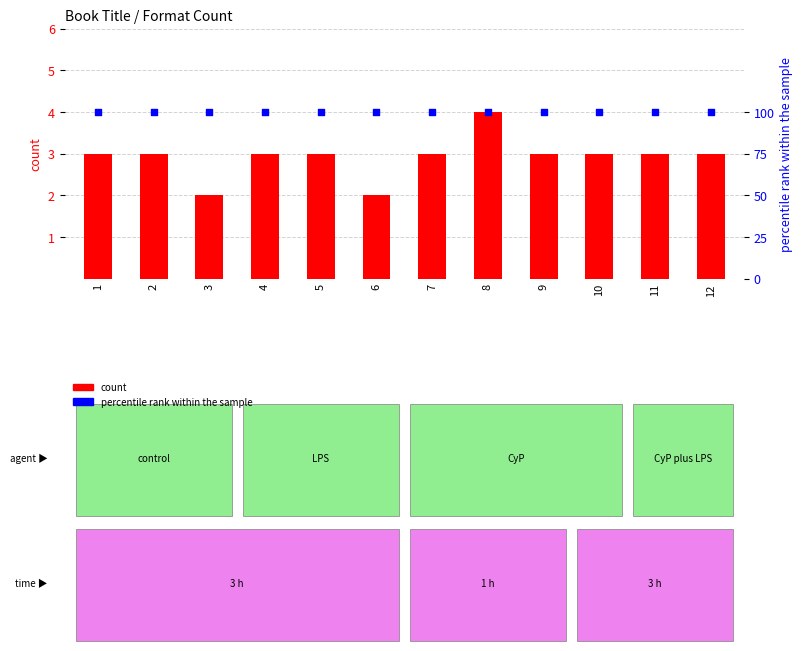

Which series contains the lowest Y value?

count